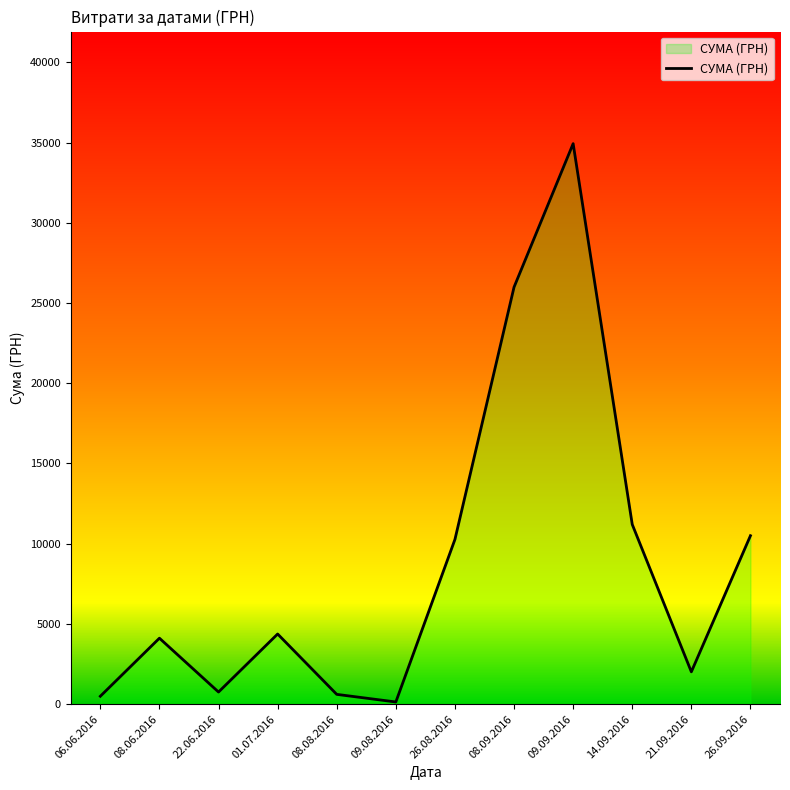

What position from the right is 26.09.2016?

1